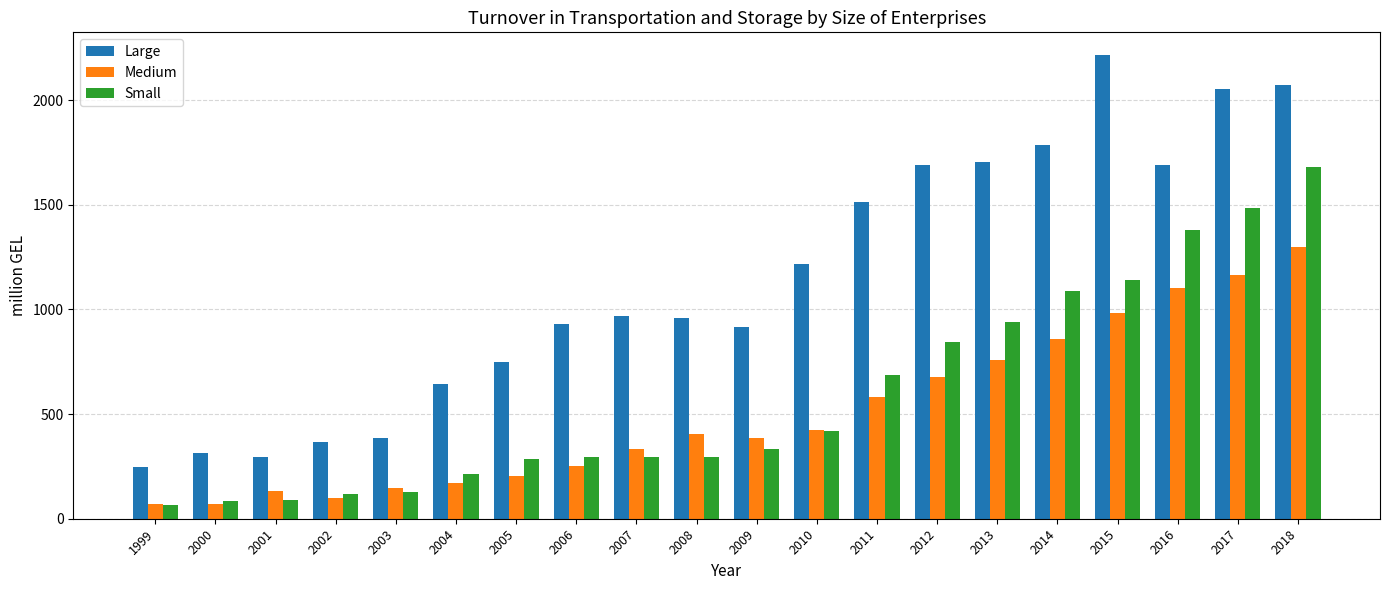

Between 2001 and 2009, which series saw the biggest shift?

Large